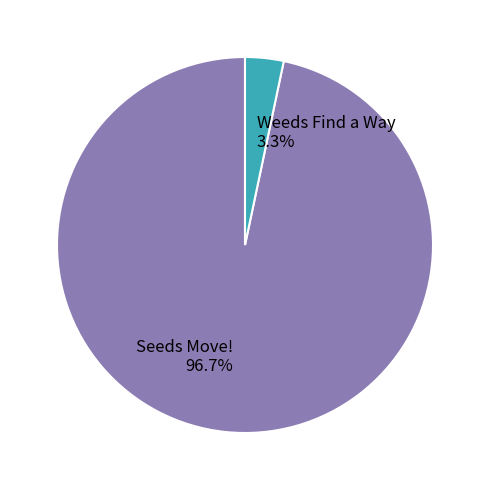

Which has a higher value, Seeds Move! or Weeds Find a Way?

Seeds Move!